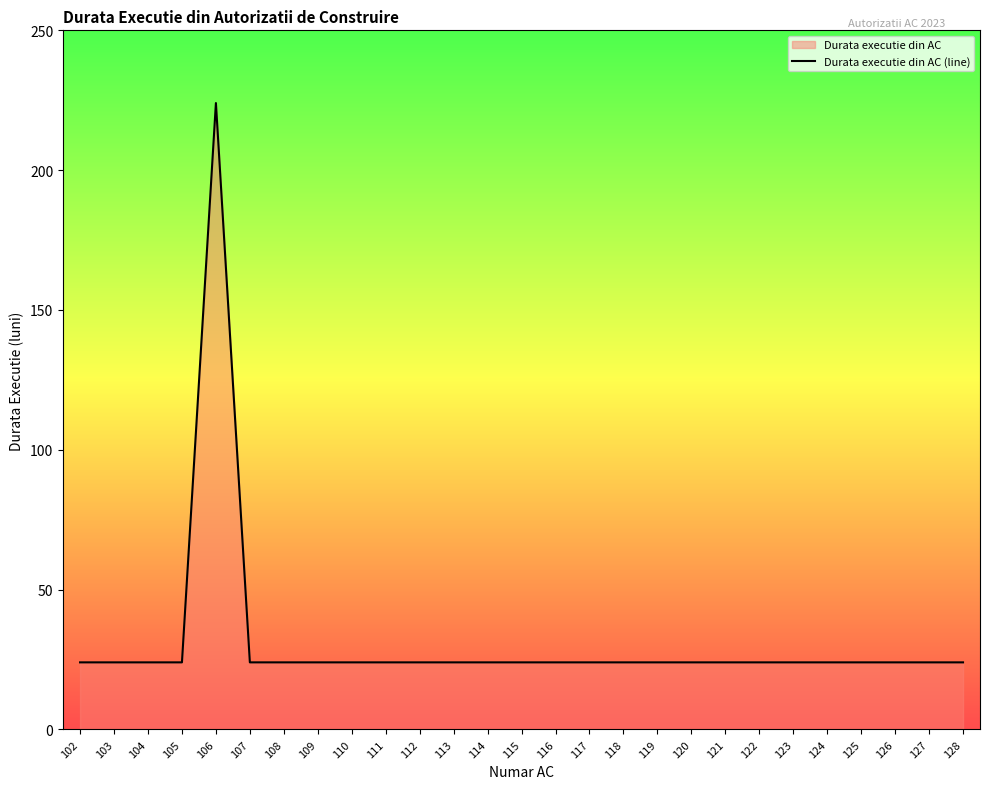

List the labels in order of value, largest first.

106, 102, 103, 104, 105, 107, 108, 109, 110, 111, 112, 113, 114, 115, 116, 117, 118, 119, 120, 121, 122, 123, 124, 125, 126, 127, 128